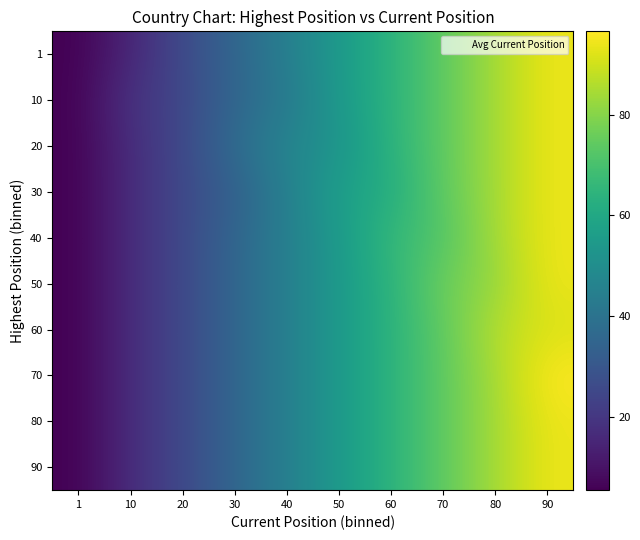

What is the difference between the highest and lowest values at 70?

5.0